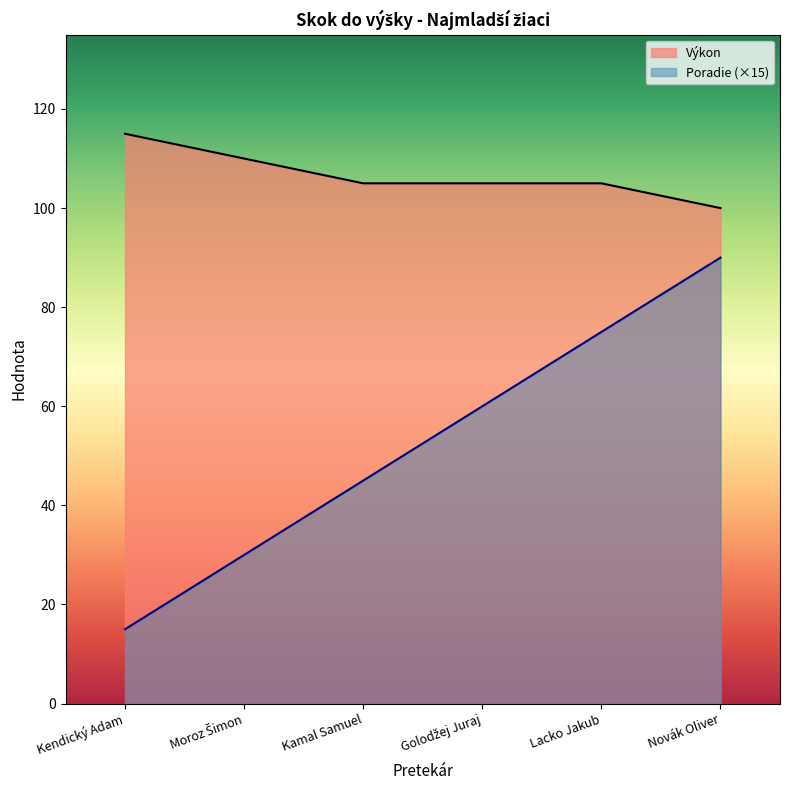

How many distinct data groups are displayed?

2